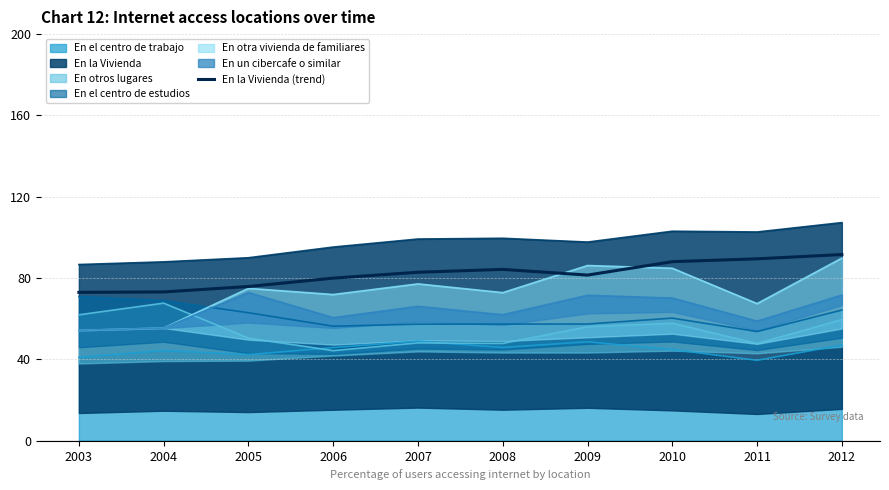

Reading left to right, transcribe all the data shown in this chart.

73.0	73.2	75.9	80.0	82.9	84.3	81.5	88.1	89.5	91.6